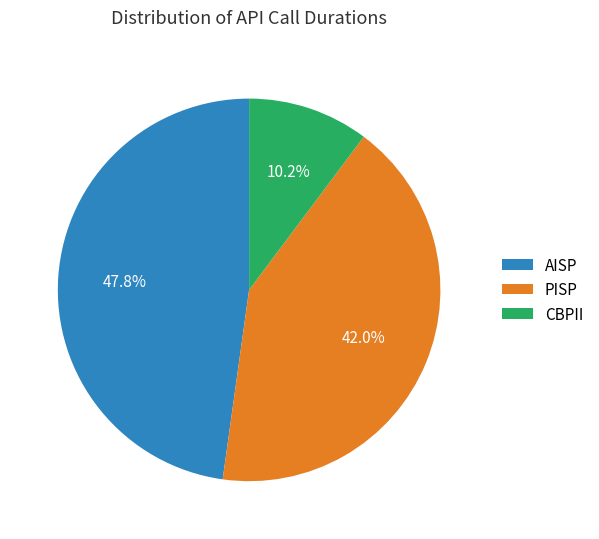

Rank the categories by value from highest to lowest.

AISP, PISP, CBPII